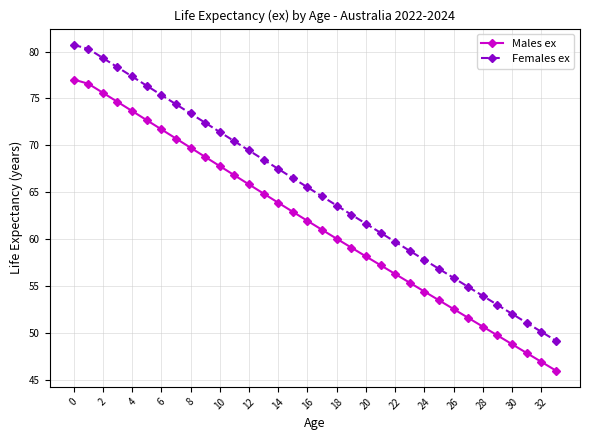

Rank the series by their maximum value, from lowest to highest.

Males ex, Females ex